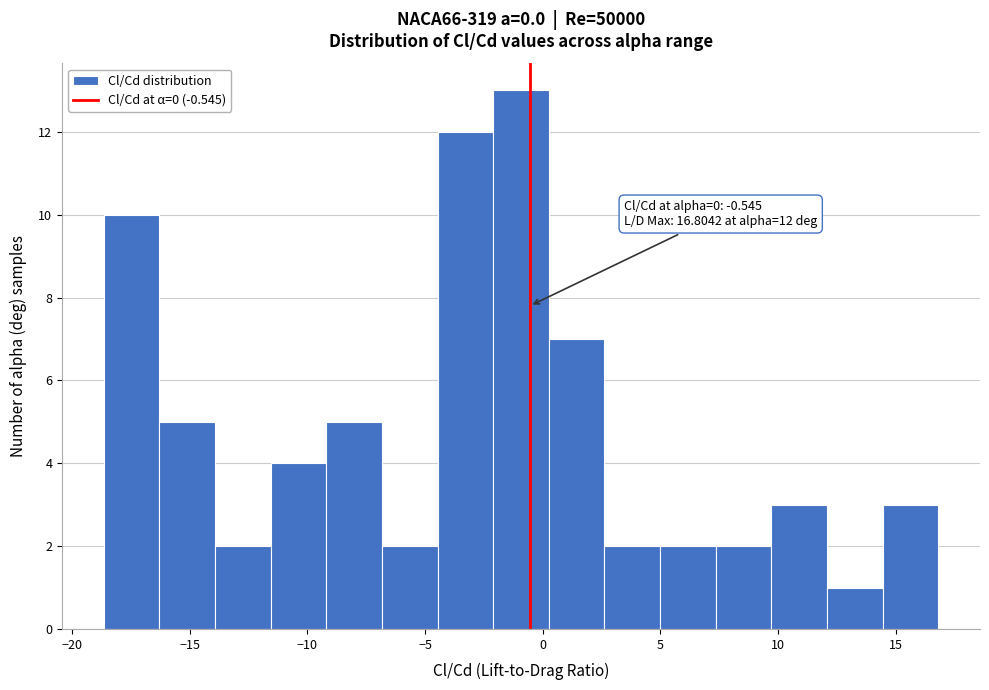

Over which range of the x-axis is the bar tallest?

-2.0 to 0.5